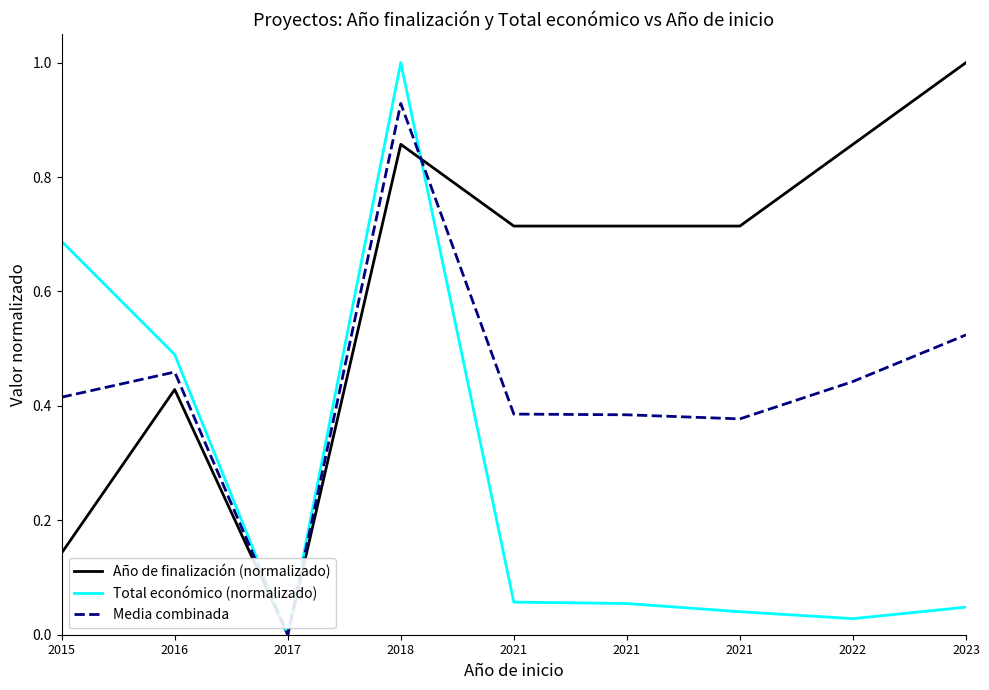

How many lines are shown in the chart?

3